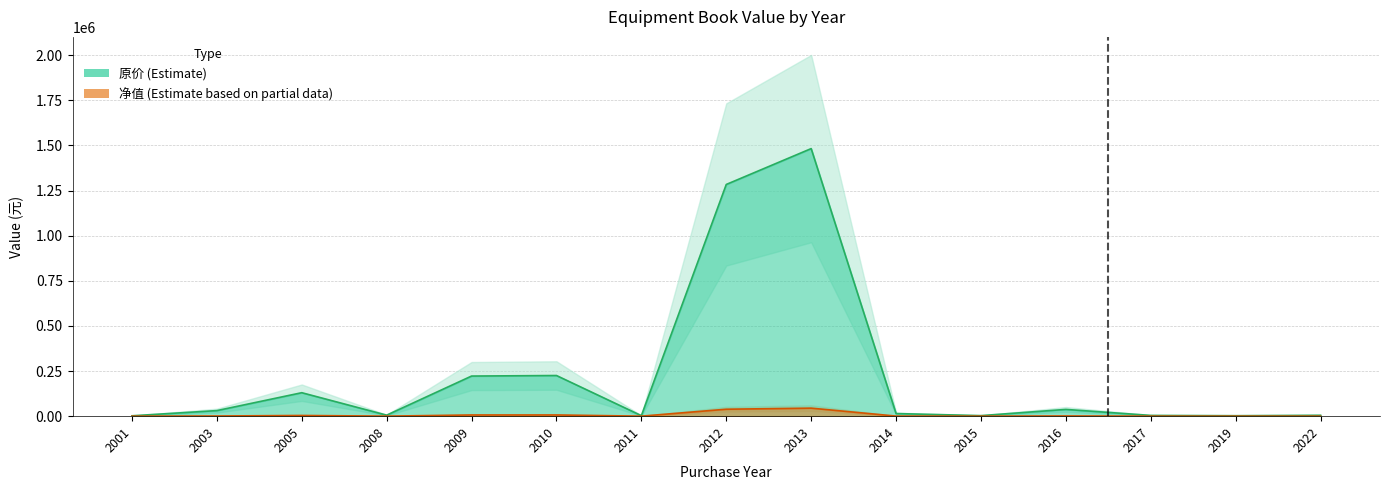

Does the chart display data point markers on the line(s)?

No